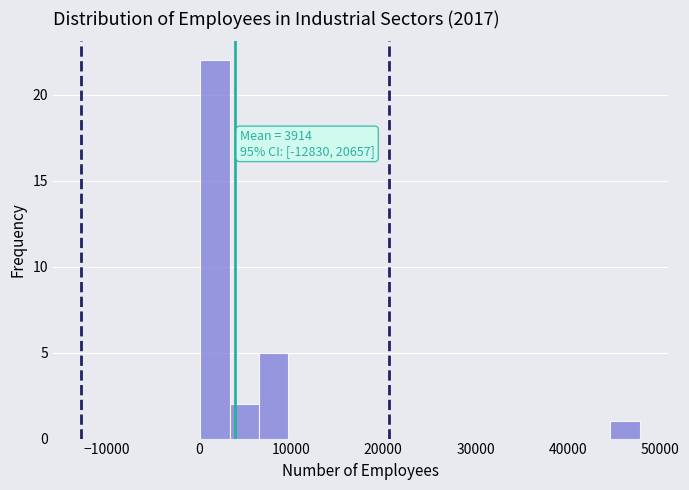

Read against the x-axis, roughly where is the centre of the tallest bar?

2000